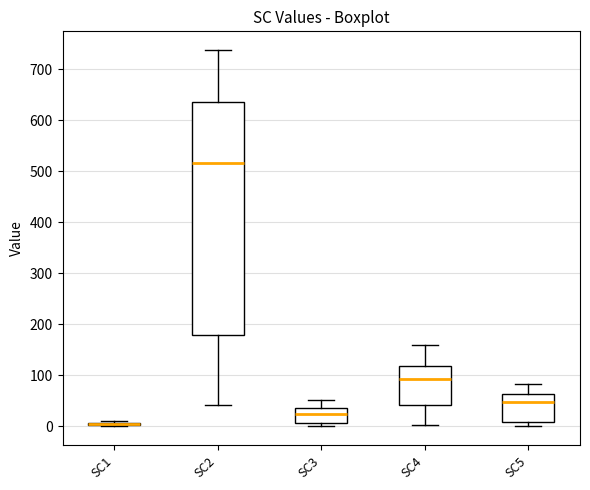

Which box is the tallest, from its lower edge to its upper edge?

SC2